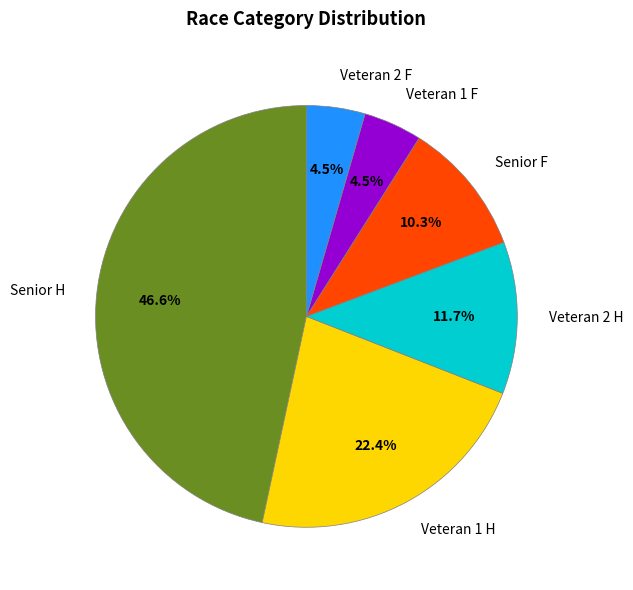

Is there any slice that represents more than half of the pie?

No